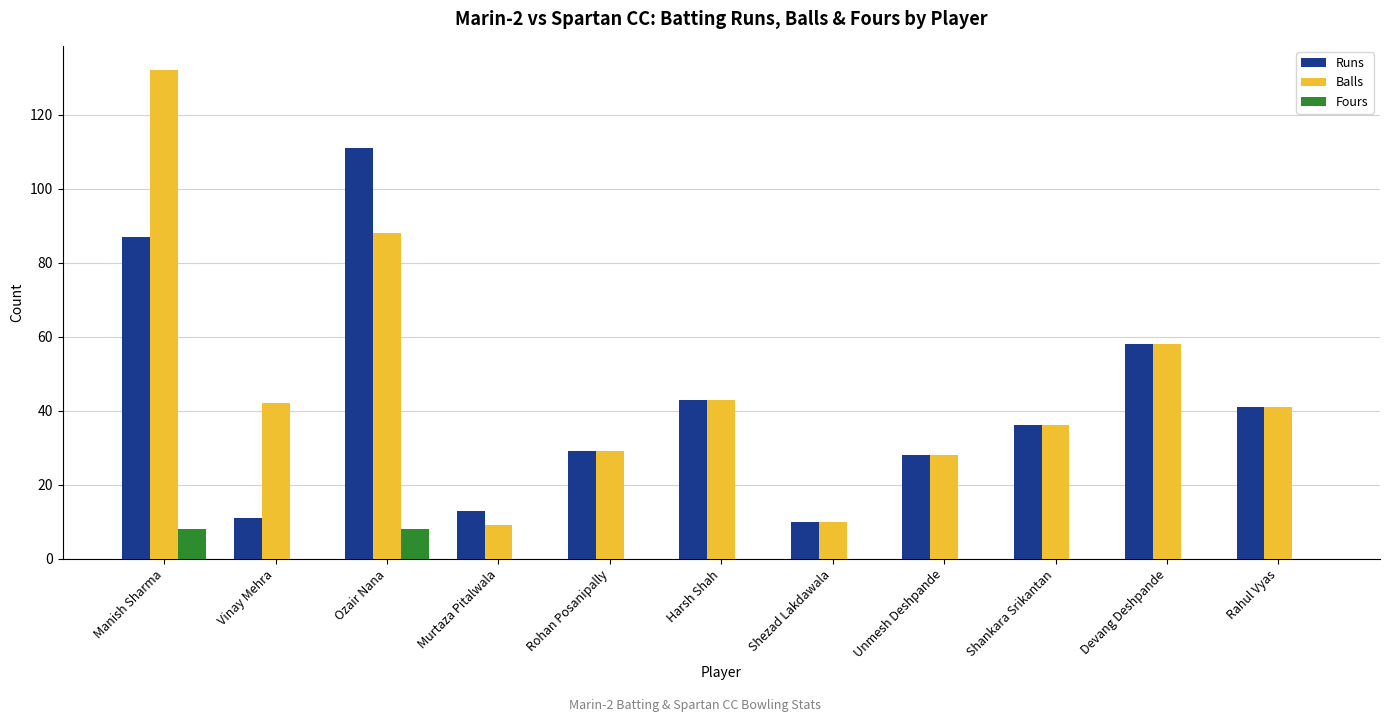

What is the approximate value of Balls at Manish Sharma?

132